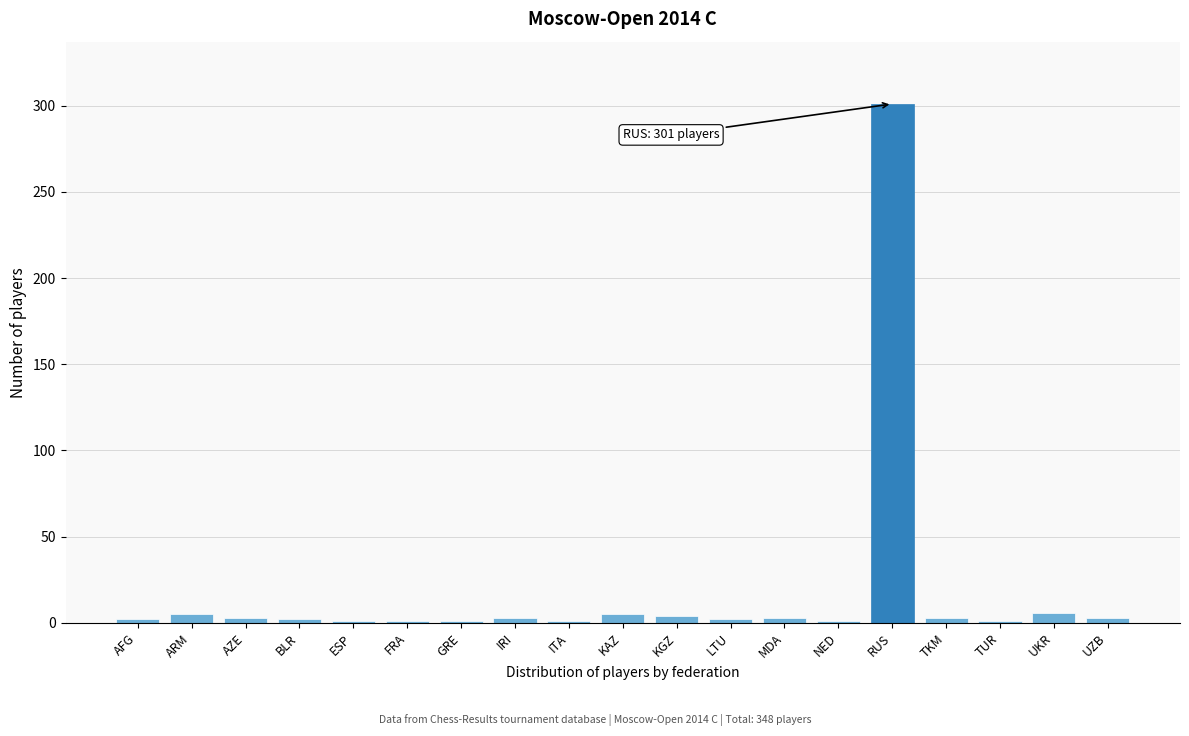

Which label corresponds to the largest value in the chart?

RUS